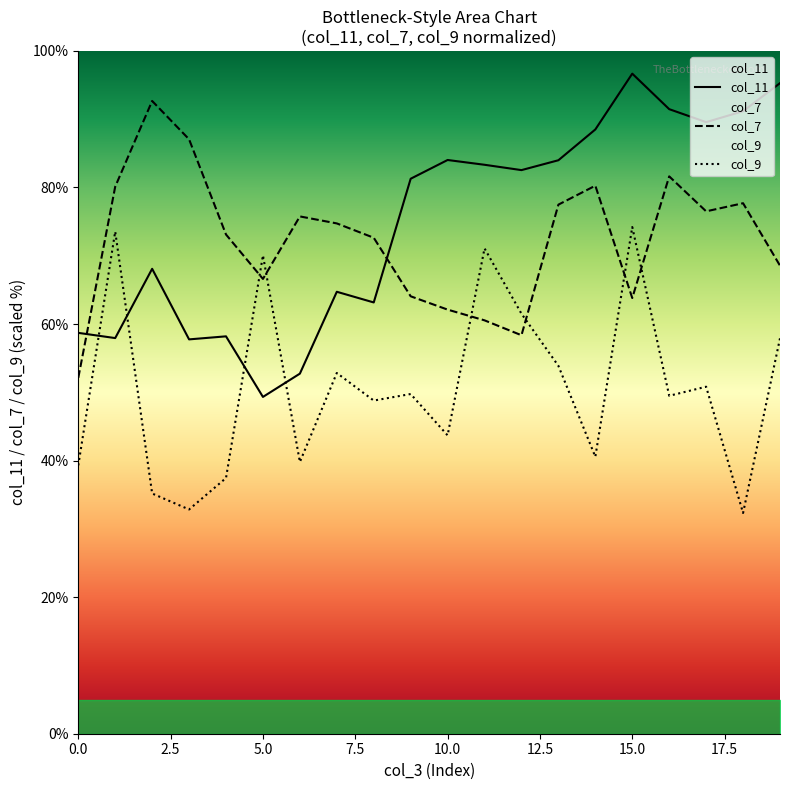

Rank the series by their maximum value, from lowest to highest.

col_9, col_7, col_11